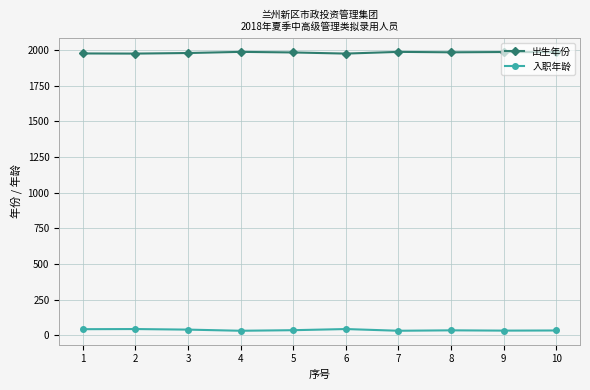

What is the maximum value for 出生年份?

1986